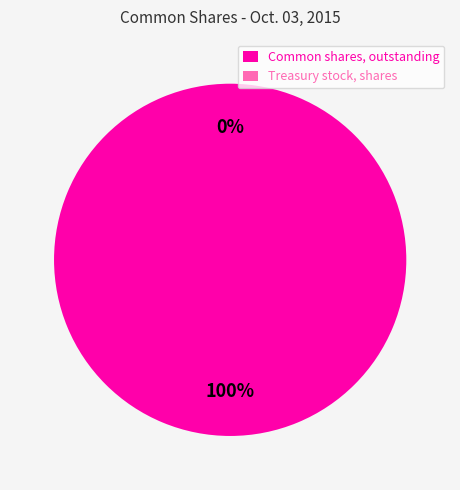

To the nearest percent, what is the difference between the largest and smallest slice percentages?

100%